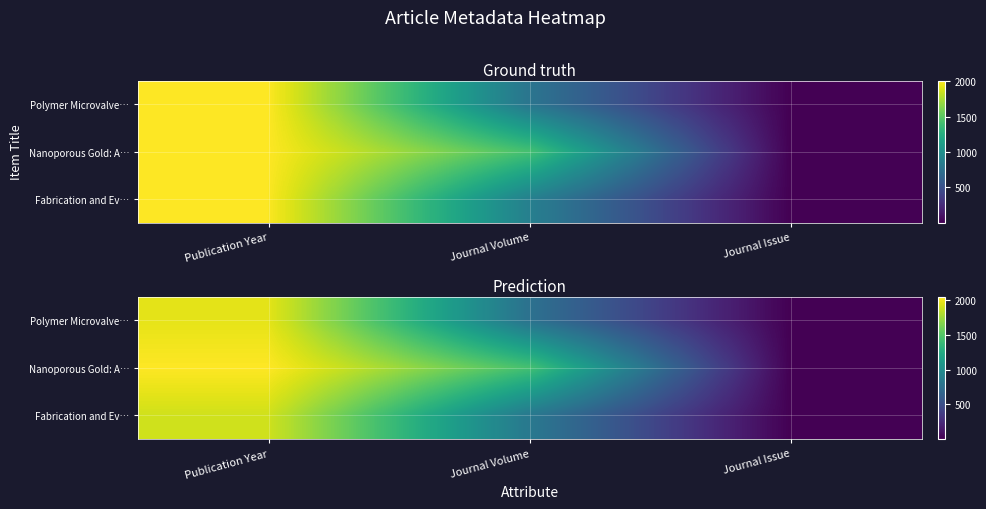

Rank the series by their maximum value, from lowest to highest.

Fabrication and Ev…, Polymer Microvalve…, Nanoporous Gold: A…